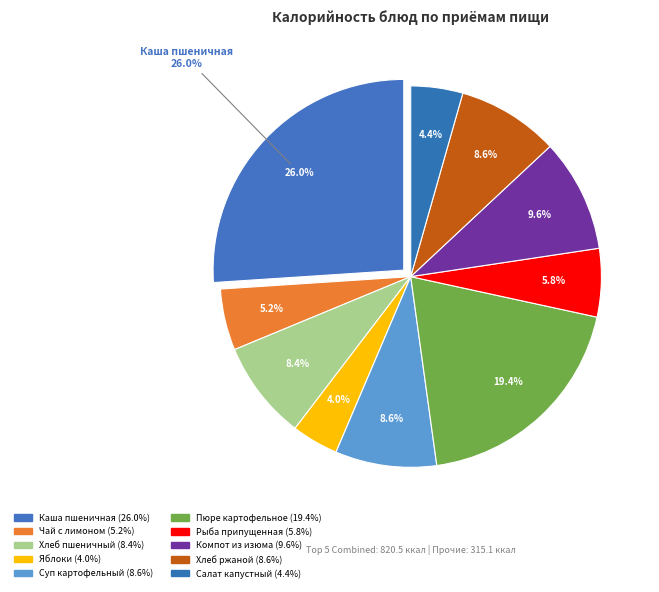

Count the number of slices in the pie.

10